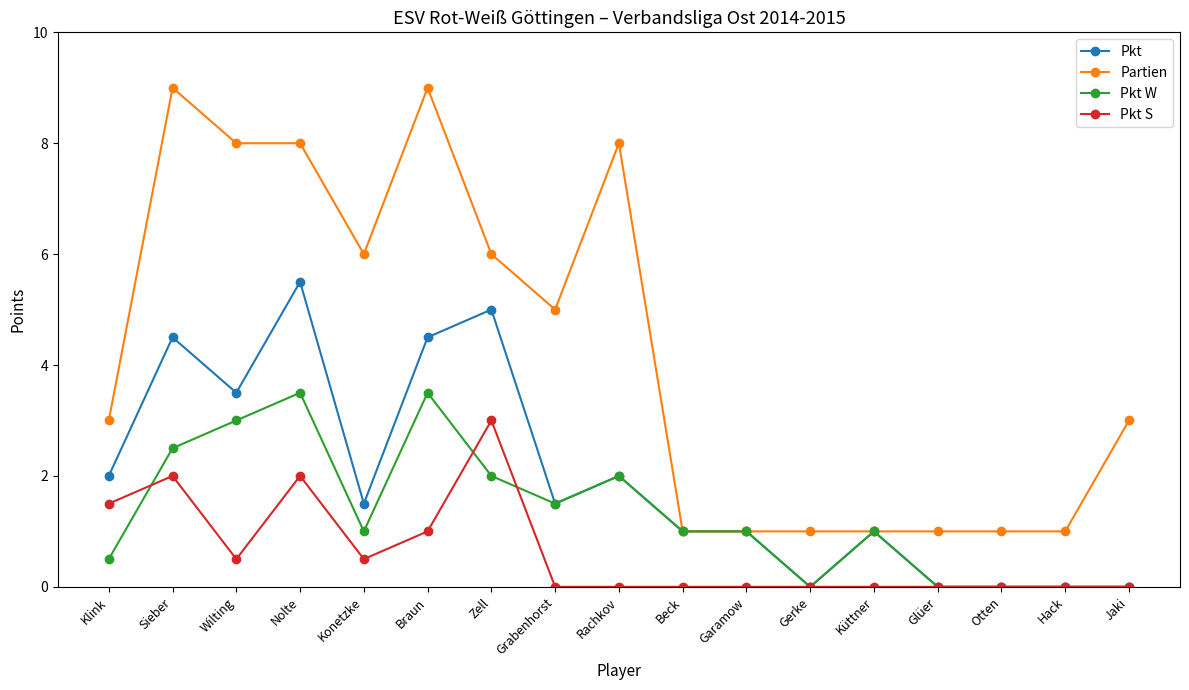

Is the value of Pkt at Sieber greater than the value of Partien at Zell?

No